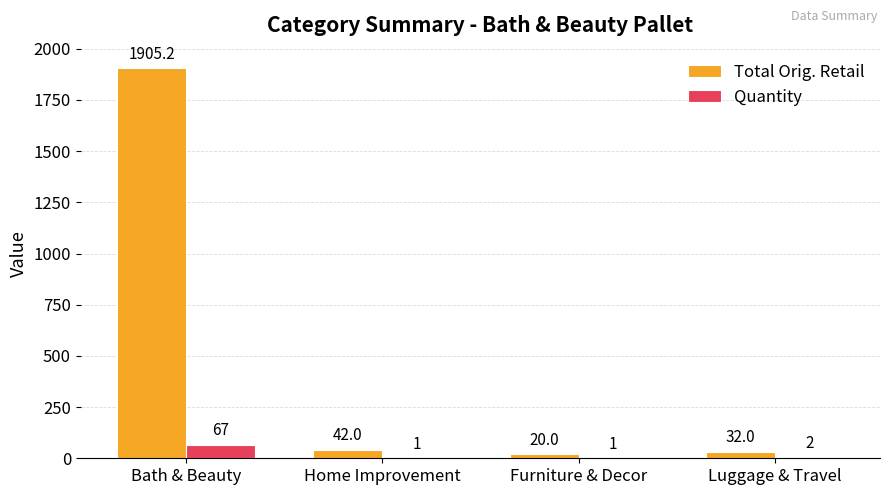

What is the maximum value shown in the chart?

1905.2